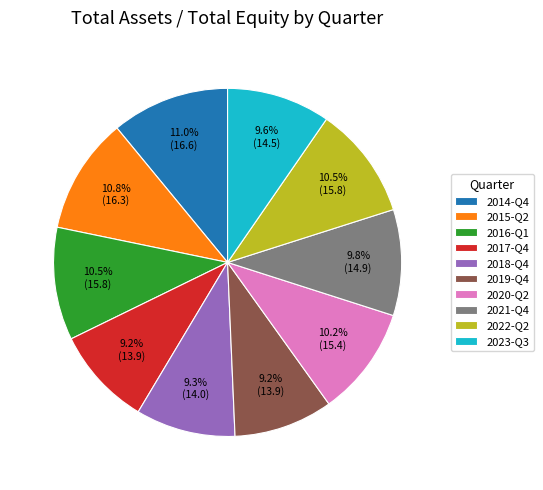

Does any single category account for the majority?

No